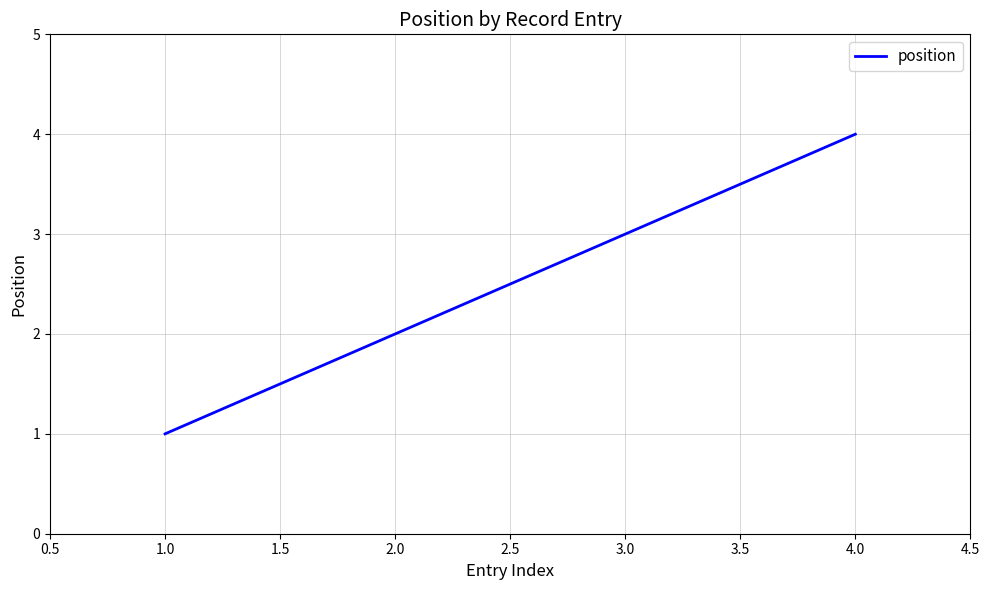

What is the sum of all values?

10